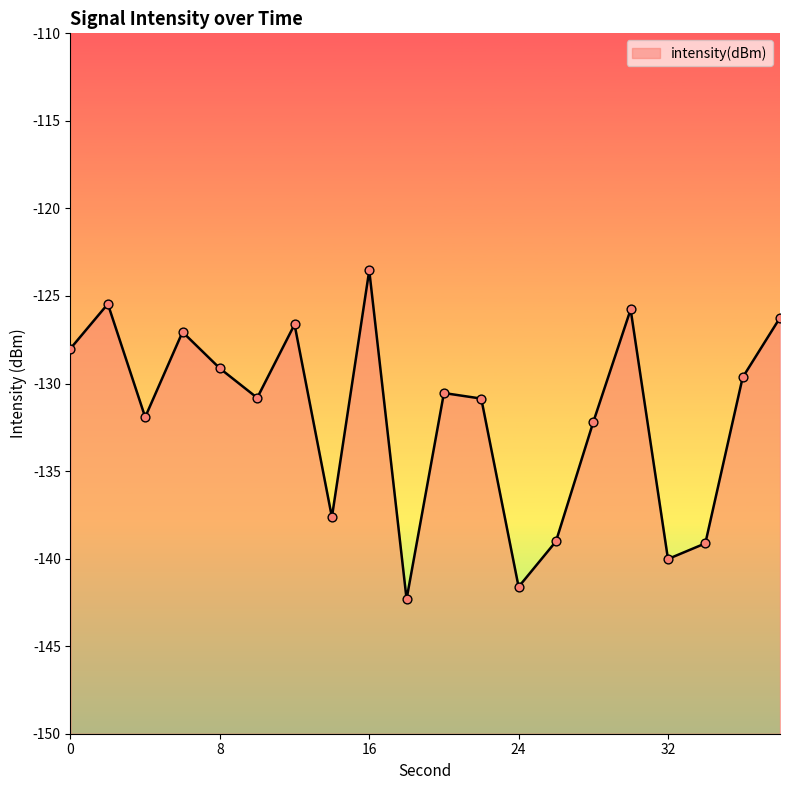

What is the change in value from 2 to 34?

-13.7